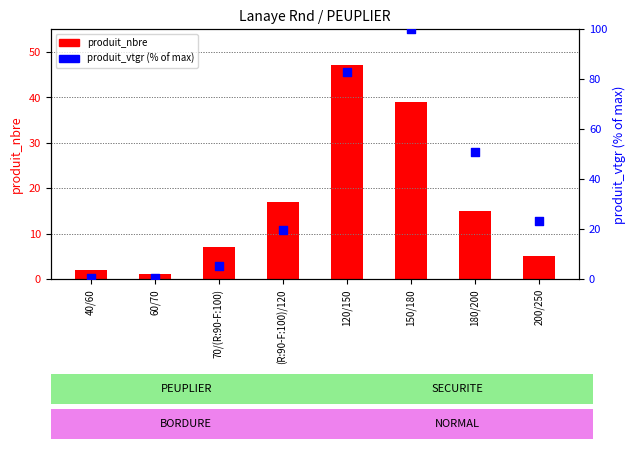

Which series has the largest Y range (max minus min)?

produit_vtgr (%)